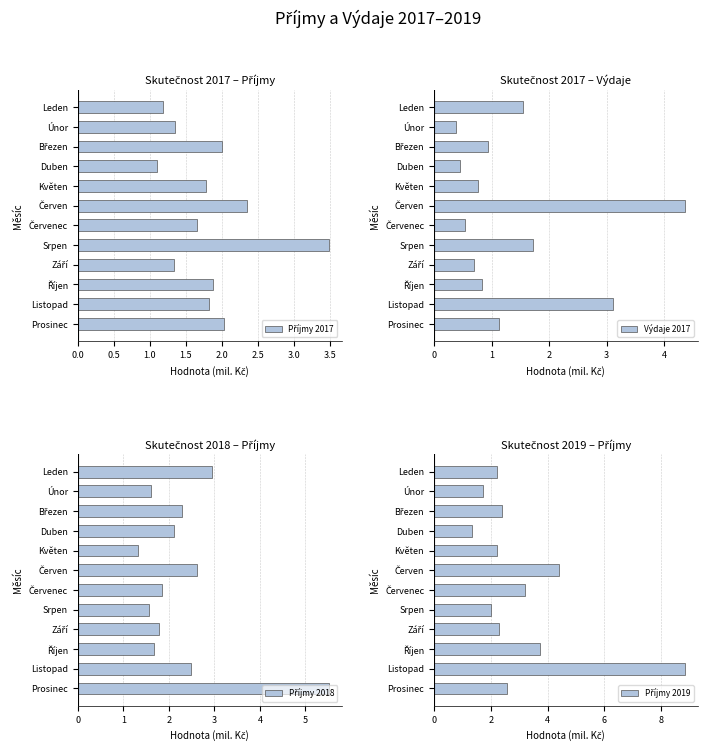

What is the difference between the maximum and minimum values in the Výdaje 2017 series?

4.0